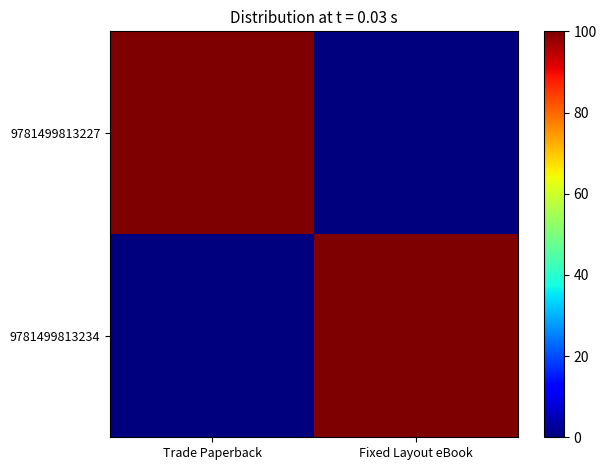

List the series in order of their peak value, lowest first.

9781499813227, 9781499813234